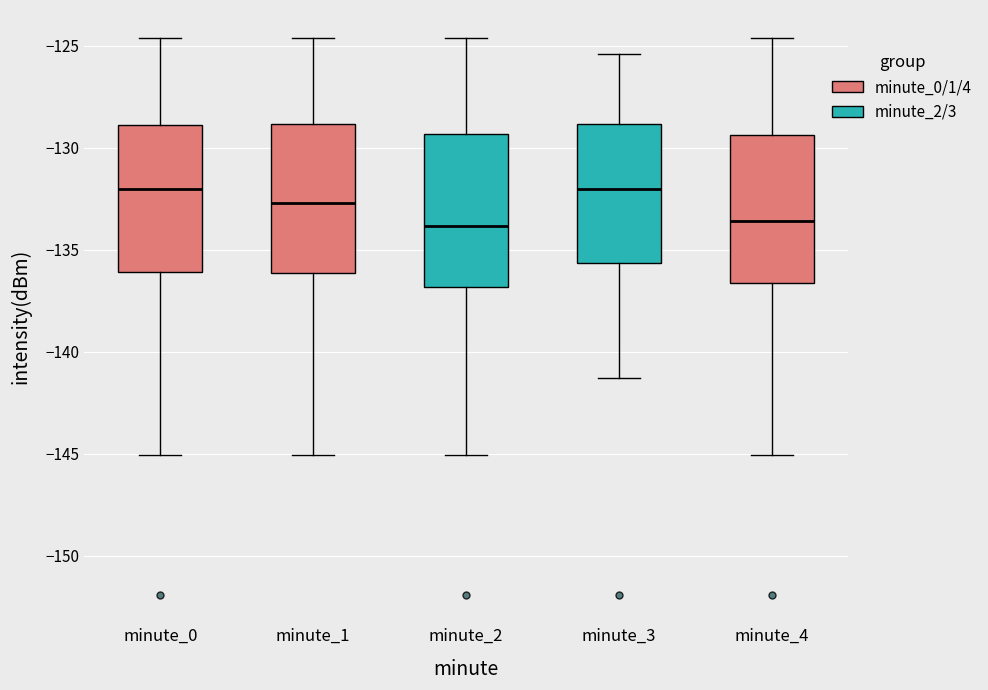

Reading left to right, transcribe this box plot: for each box, give where its median line is, the range the box spans, and where its two whiskers end, as read against the y-axis. The values are not printed on the chart, so give them approximately, as read against the axis.

minute_0: median -132.0, box -136.0 to -129.0, whiskers -145.0 to -124.5
minute_1: median -132.5, box -136.0 to -129.0, whiskers -145.0 to -124.5
minute_2: median -134.0, box -137.0 to -129.5, whiskers -145.0 to -124.5
minute_3: median -132.0, box -135.5 to -129.0, whiskers -141.5 to -125.5
minute_4: median -133.5, box -136.5 to -129.5, whiskers -145.0 to -124.5